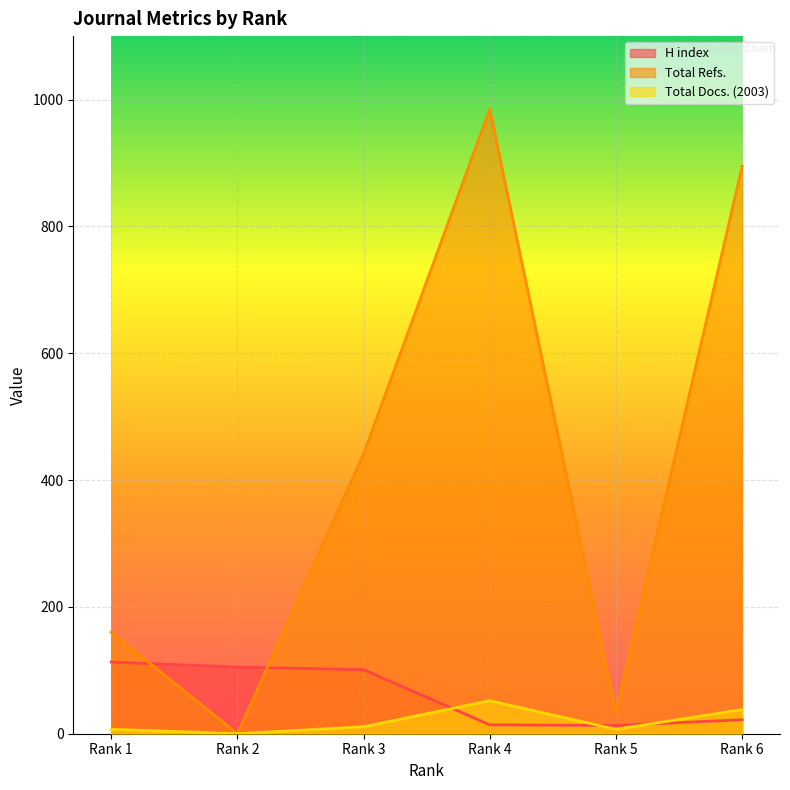

What is the total value across all series at Rank 5?

54